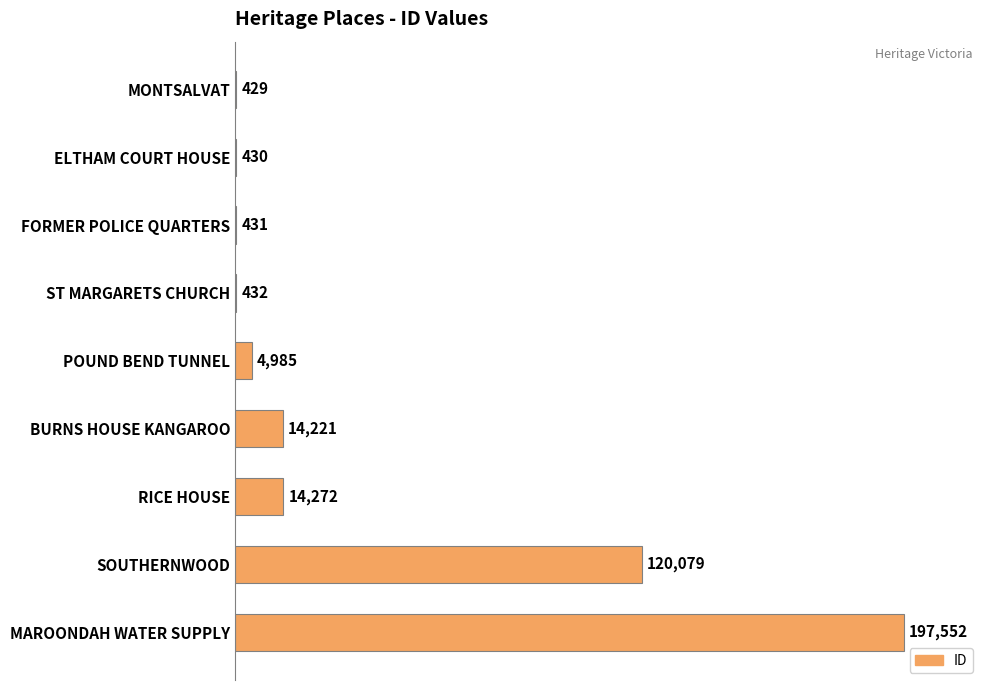

Count the number of data series in this chart.

1